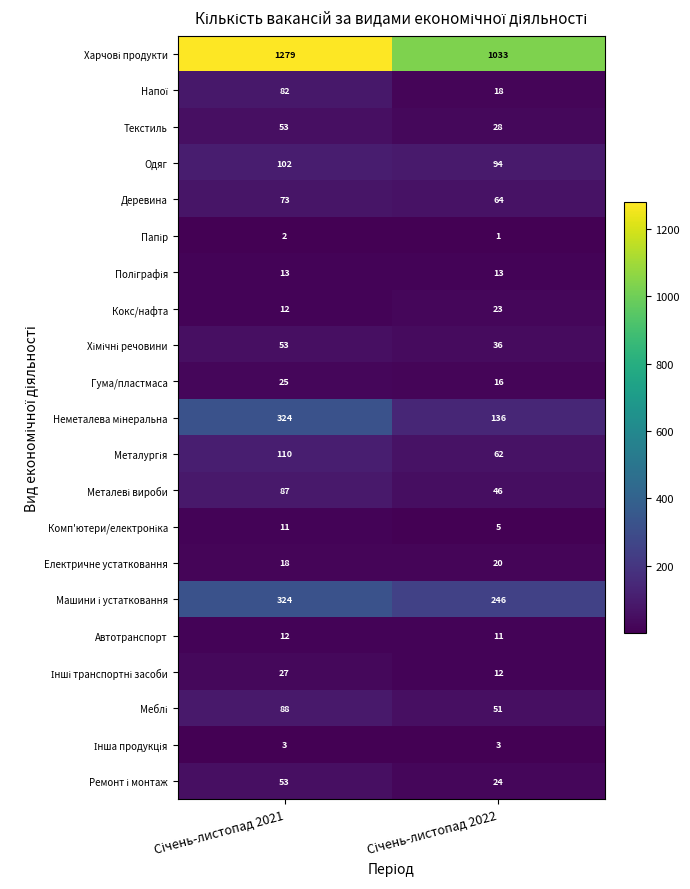

What is the difference between the maximum and minimum values in the Текстиль series?

25